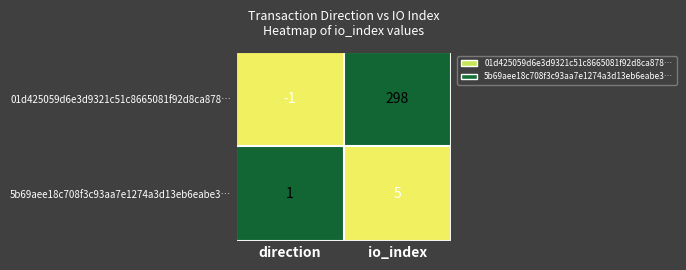

The 01d425059d6e3d9321c51c8665081f92d8ca878… series shows -1 at direction. True or false?

True